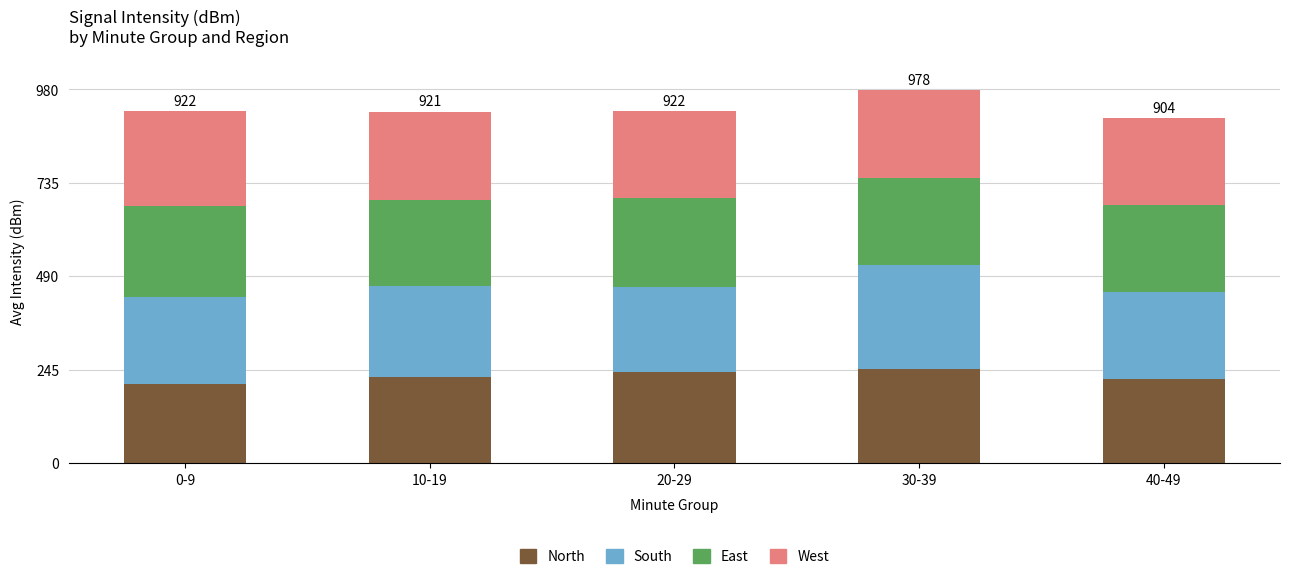

What is the minimum value for North?

209.1